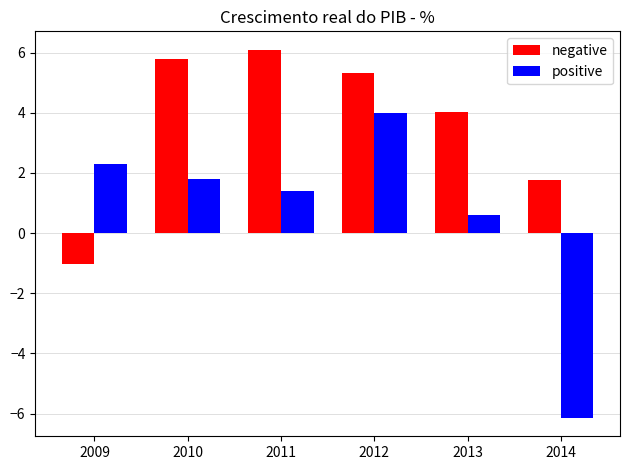

How many values in the positive series exceed 1?

4